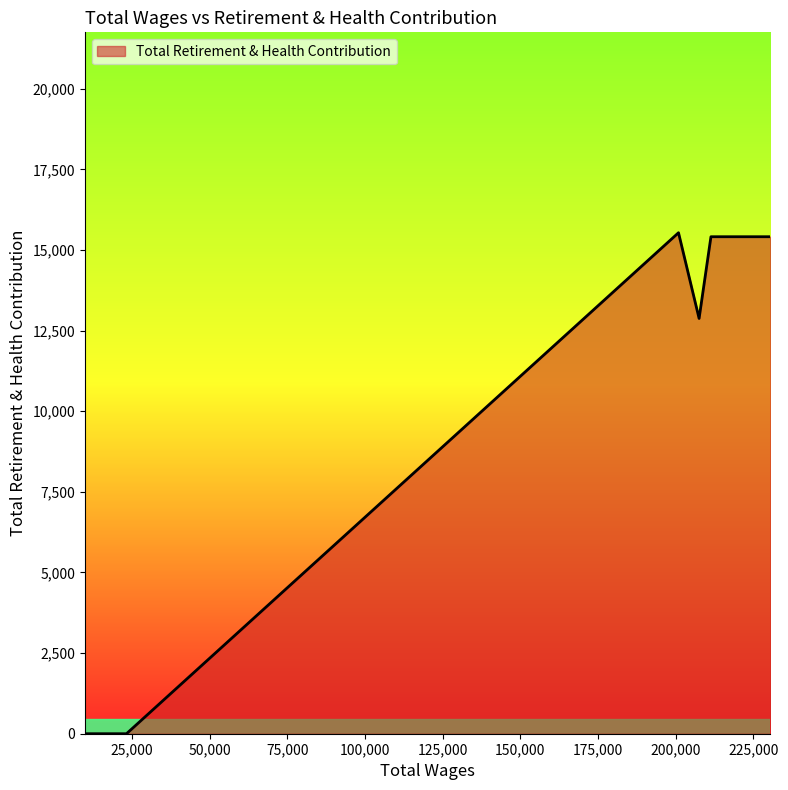

What is the greatest value displayed?

15534